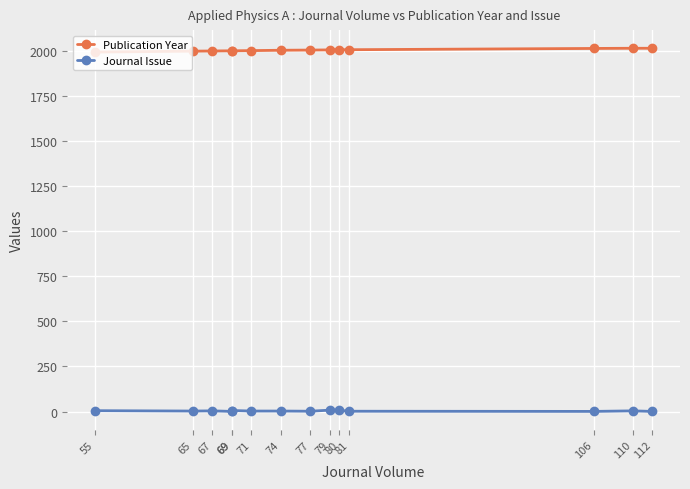

Which category has the highest value in the Publication Year series?

110